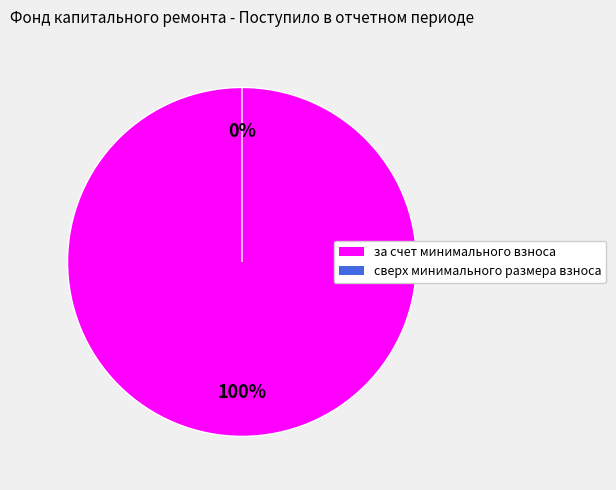

What is the change in value from за счет минимального взноса to сверх минимального размера взноса?

-125.9